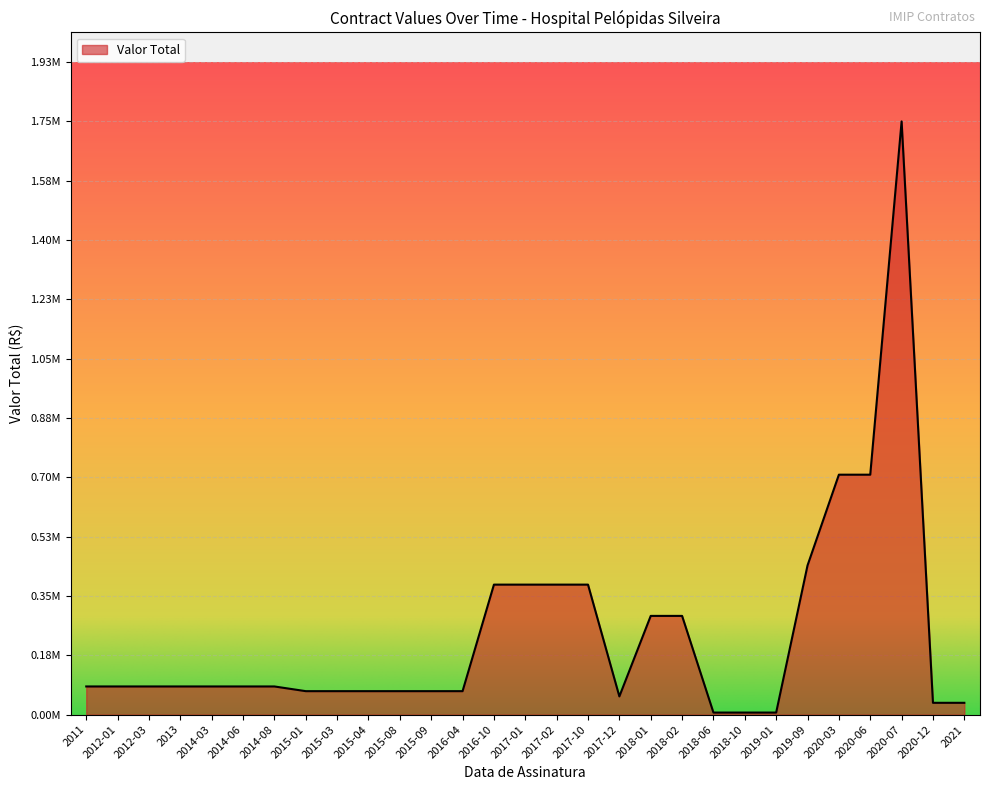

Which label corresponds to the largest value in the chart?

2020-07